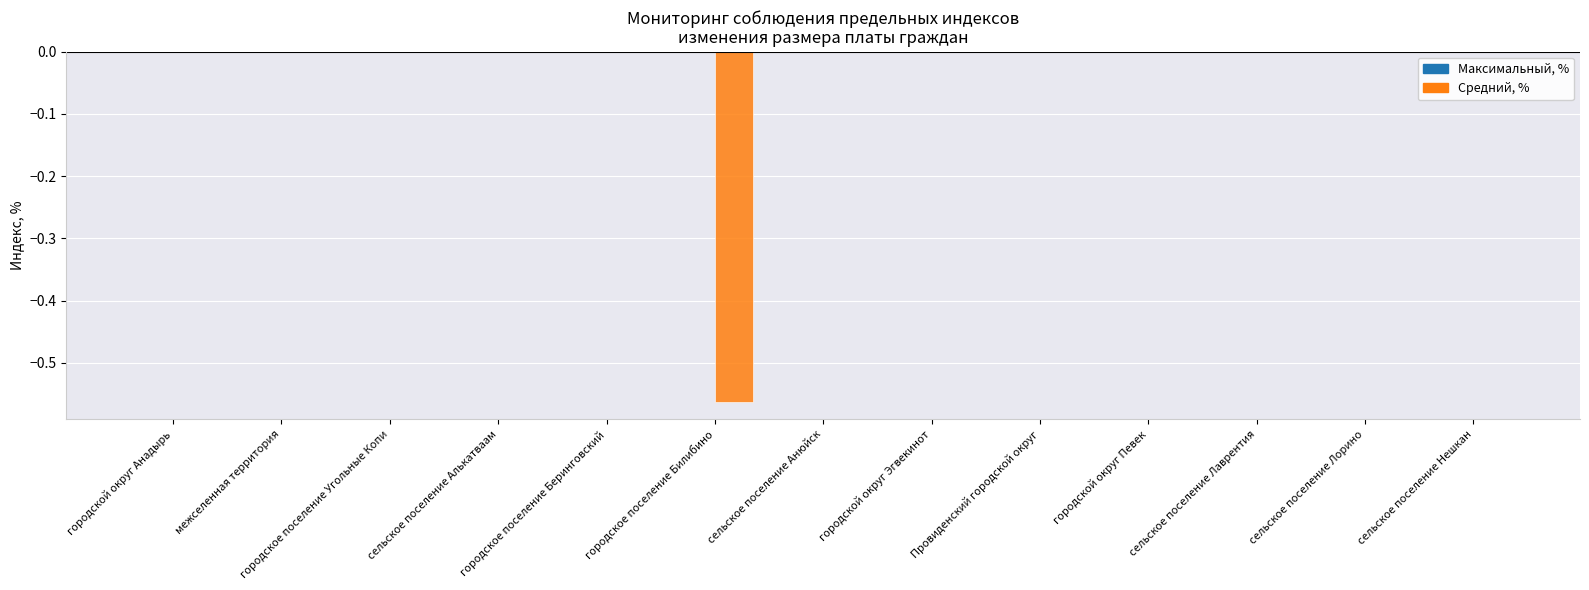

The chart shows a value of 0.0 at Провиденский городской округ. True or false?

True